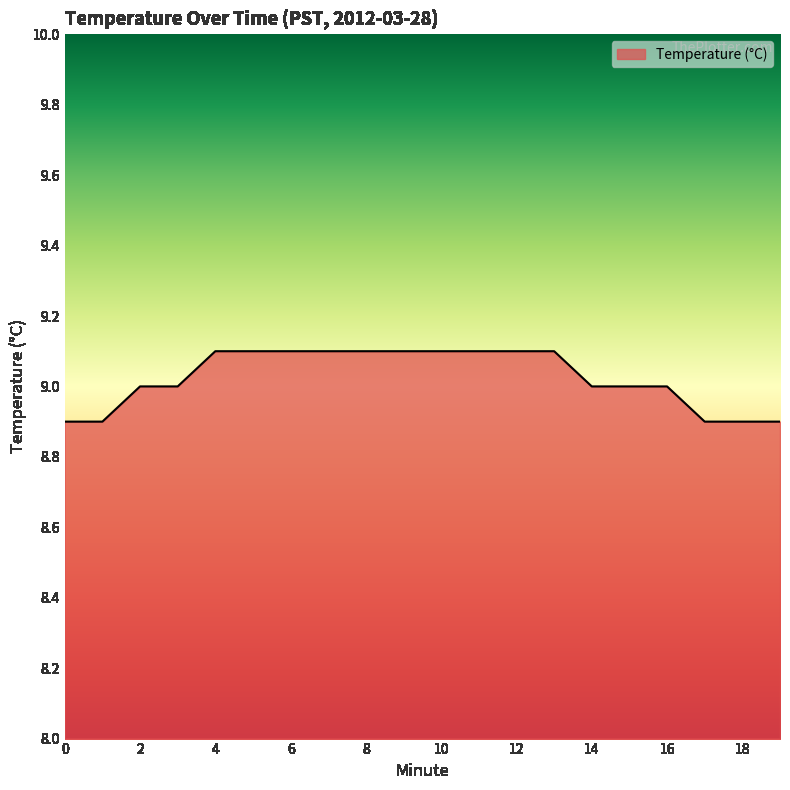

What is the greatest value displayed?

9.1